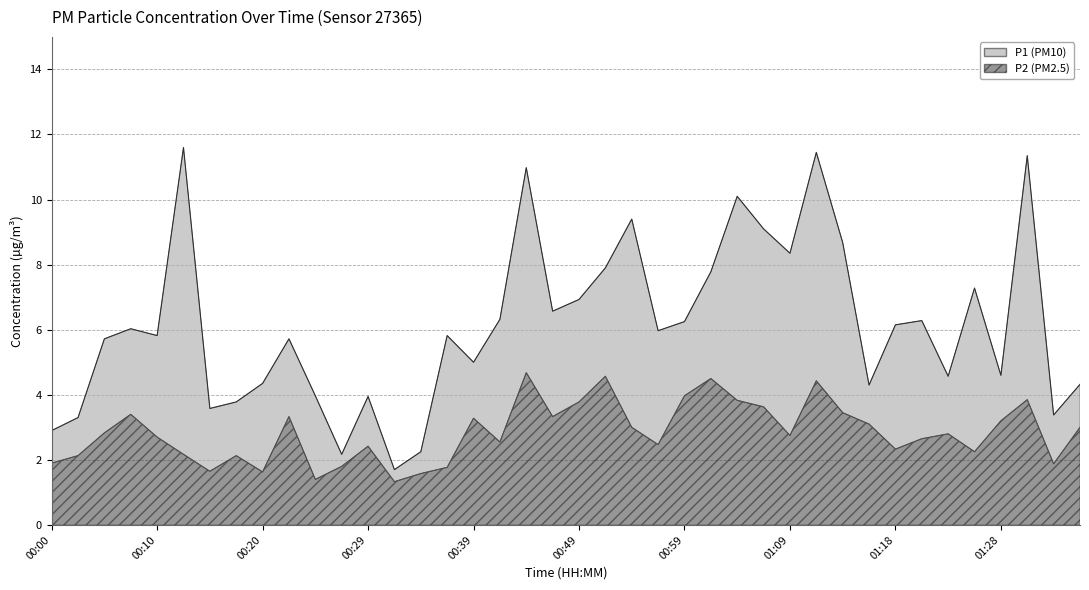

True or false: P1 and P2 intersect in this chart.

False